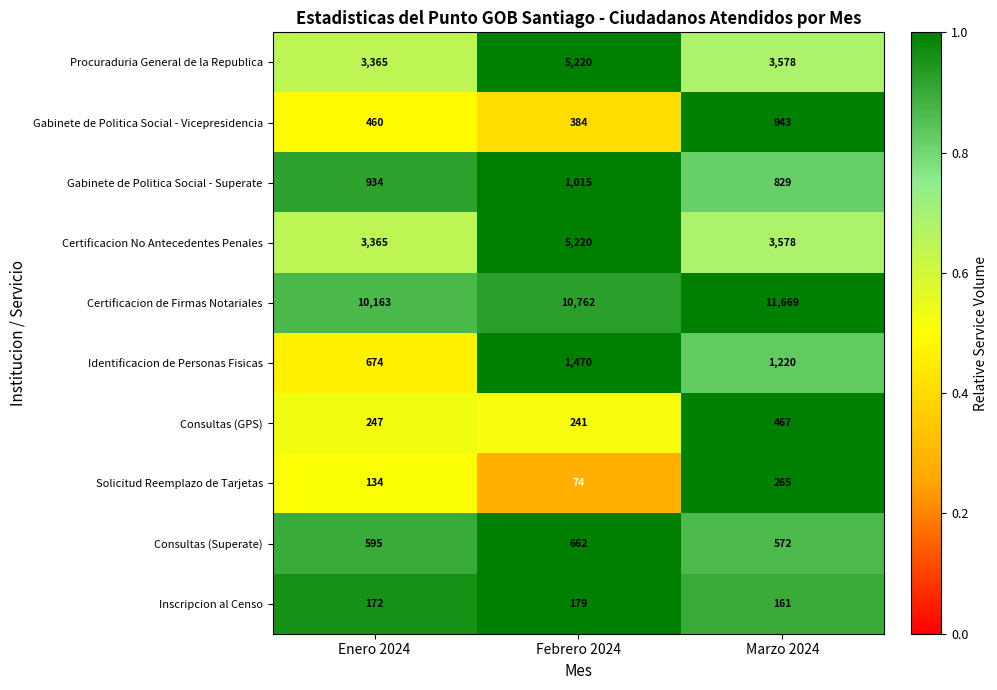

At which category is the sum across all series the highest?

Febrero 2024